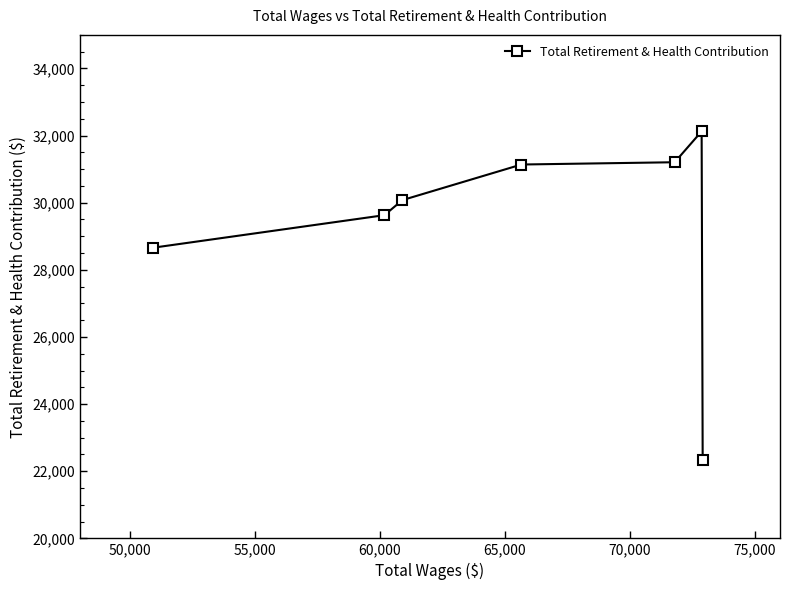

What is the sum of all values?

205164